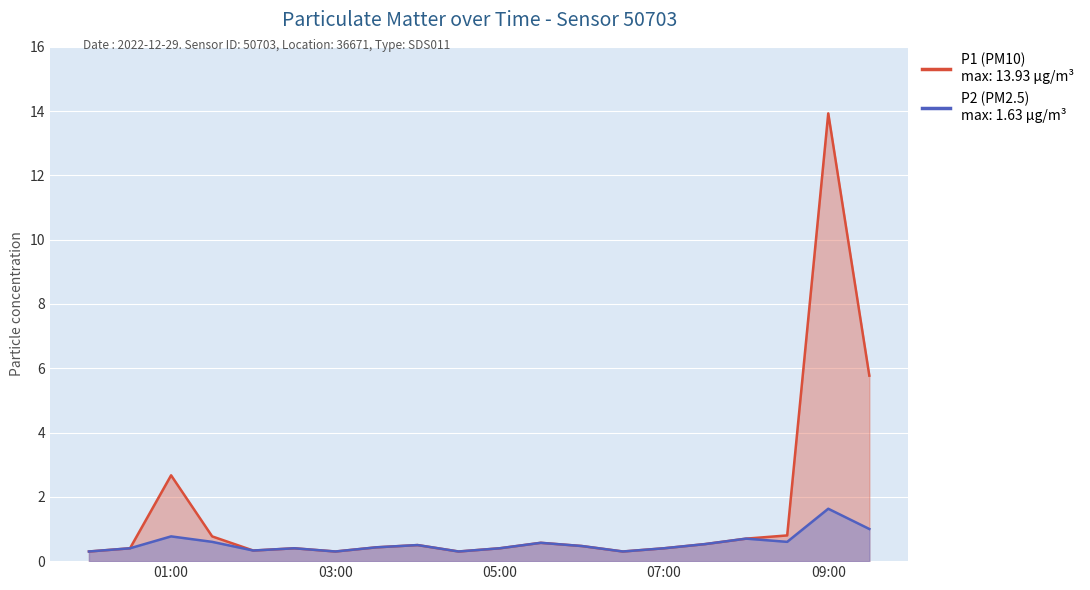

The P2 series shows 0.2 at 03:30. True or false?

False